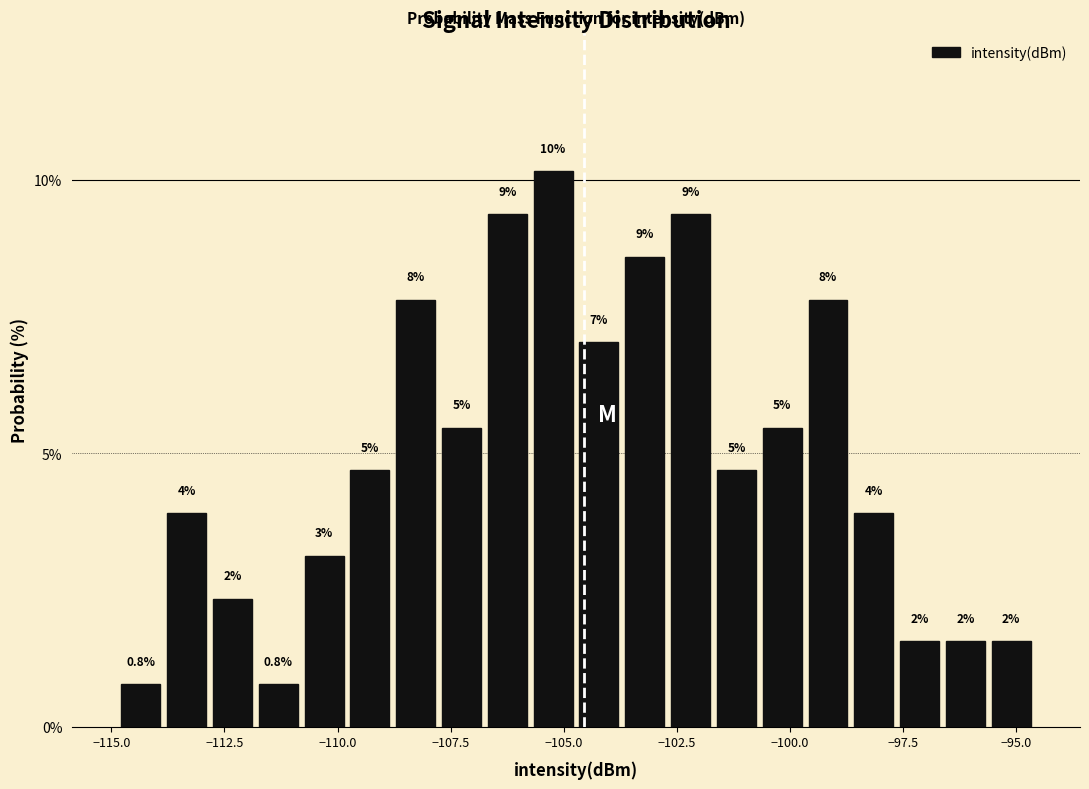

Around what value on the x-axis is the tallest bar? Give the approximate position of its centre, as read against the axis.

-105.0